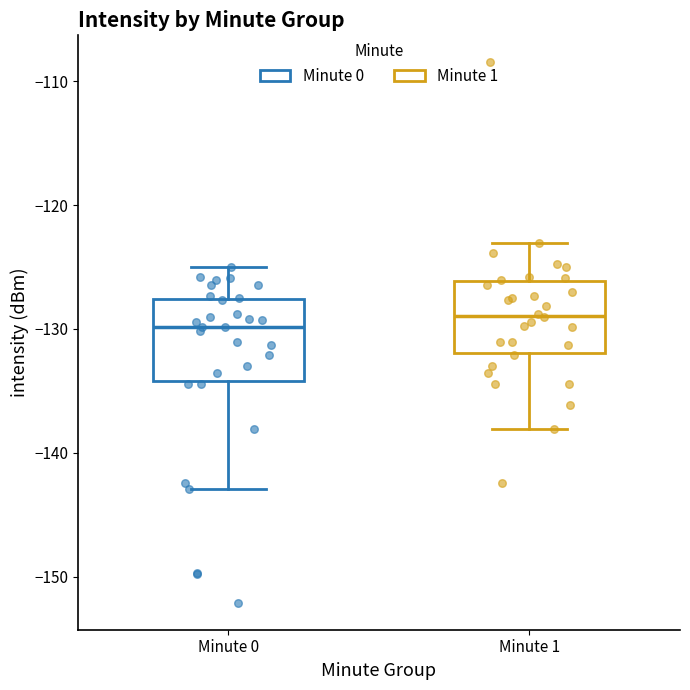

Reading left to right, read every box against the y-axis: the position of its median line, the range the box covers, and the ends of its whiskers. The values are not printed on the chart, so give them approximately, as read against the axis.

Minute 0: median -130, box -134 to -128, whiskers -143 to -125
Minute 1: median -129, box -132 to -126, whiskers -138 to -123